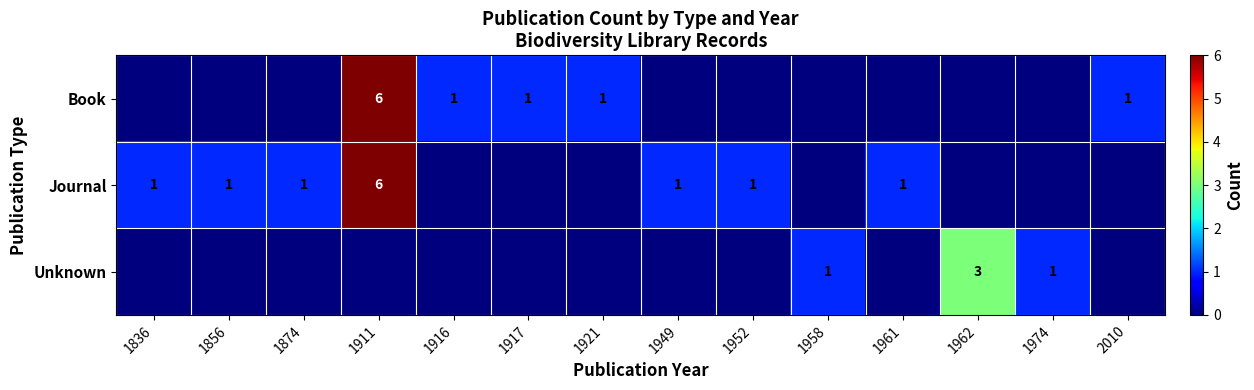

Is the value of Unknown at 1962 greater than the value of Journal at 1961?

Yes